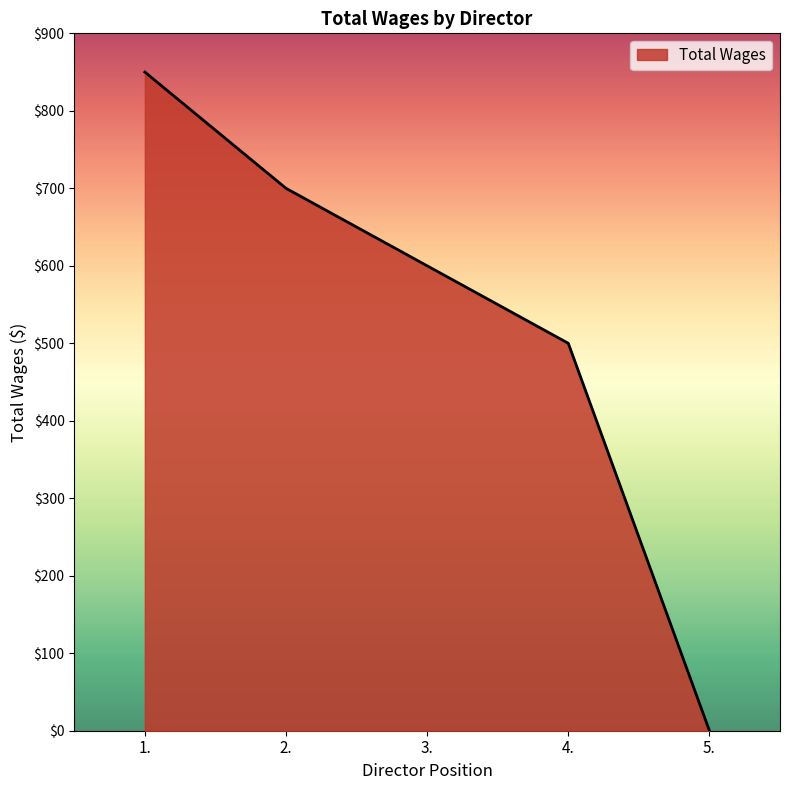

Count the number of data series in this chart.

1